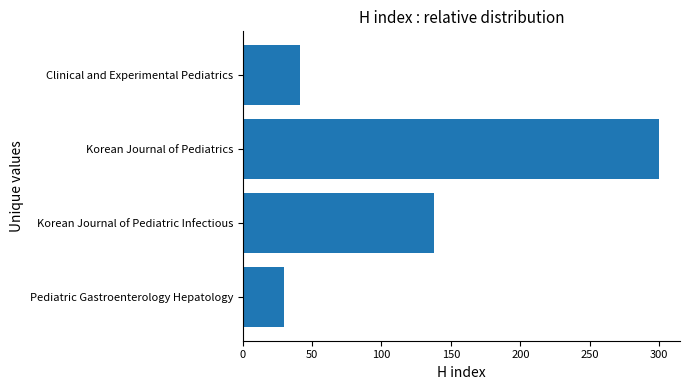

Reading bottom to top, transcribe all the data shown in this chart.

Pediatric Gastroenterology Hepatology=30	Korean Journal of Pediatric Infectious=138	Korean Journal of Pediatrics=300	Clinical and Experimental Pediatrics=41